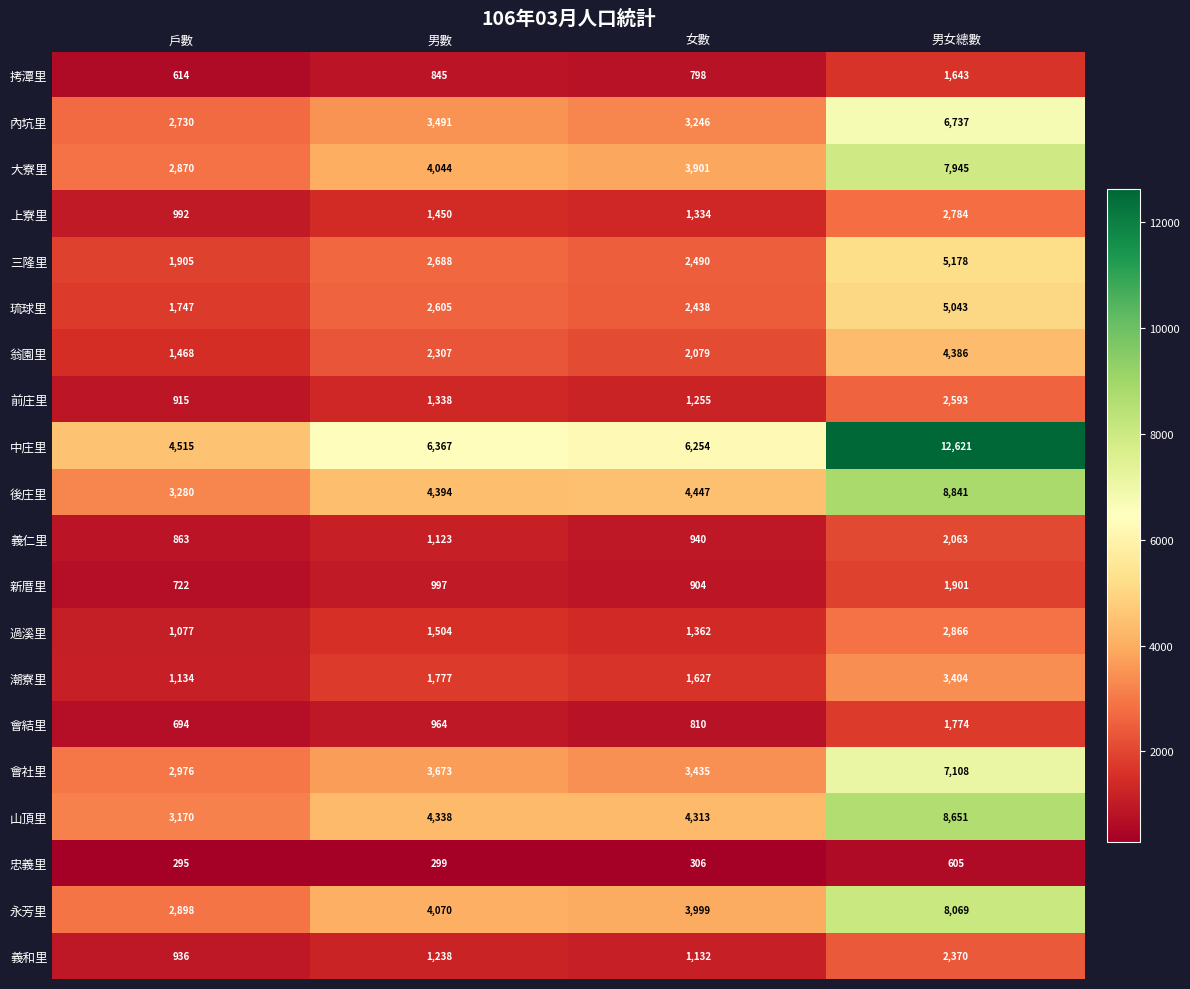

The 琉球里 series shows 1747 at 戶數. True or false?

True